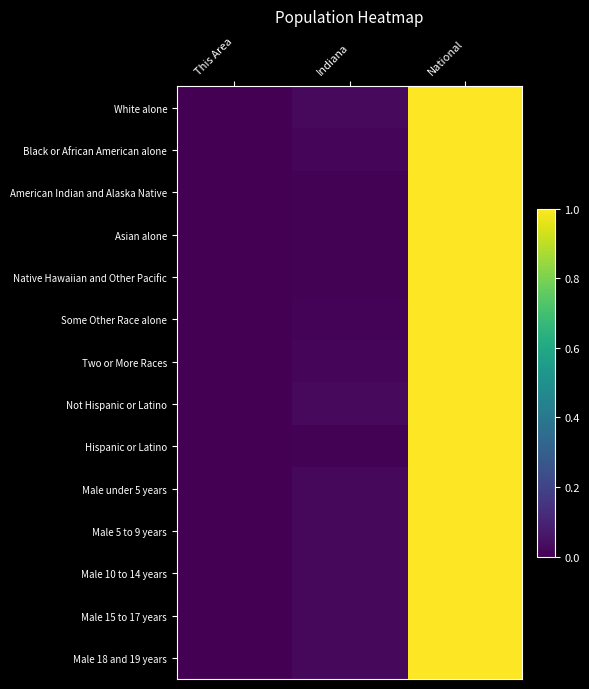

Reading left to right, list all the values displayed in this chart.

White alone: This Area=0.0	Indiana=0.0	National=1.0
Black or African American alone: This Area=0.0	Indiana=0.0	National=1.0
American Indian and Alaska Native: This Area=0.0	Indiana=0.0	National=1.0
Asian alone: This Area=0.0	Indiana=0.0	National=1.0
Native Hawaiian and Other Pacific: This Area=0.0	Indiana=0.0	National=1.0
Some Other Race alone: This Area=0.0	Indiana=0.0	National=1.0
Two or More Races: This Area=0.0	Indiana=0.0	National=1.0
Not Hispanic or Latino: This Area=0.0	Indiana=0.0	National=1.0
Hispanic or Latino: This Area=0.0	Indiana=0.0	National=1.0
Male under 5 years: This Area=0.0	Indiana=0.0	National=1.0
Male 5 to 9 years: This Area=0.0	Indiana=0.0	National=1.0
Male 10 to 14 years: This Area=0.0	Indiana=0.0	National=1.0
Male 15 to 17 years: This Area=0.0	Indiana=0.0	National=1.0
Male 18 and 19 years: This Area=0.0	Indiana=0.0	National=1.0